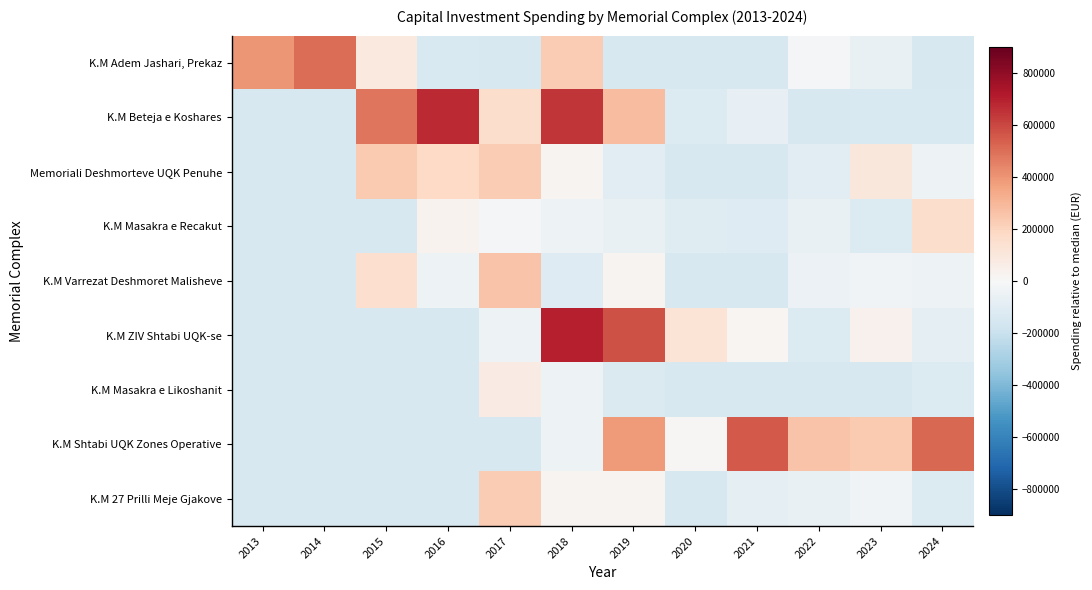

Which category has the highest value across all series?

2018